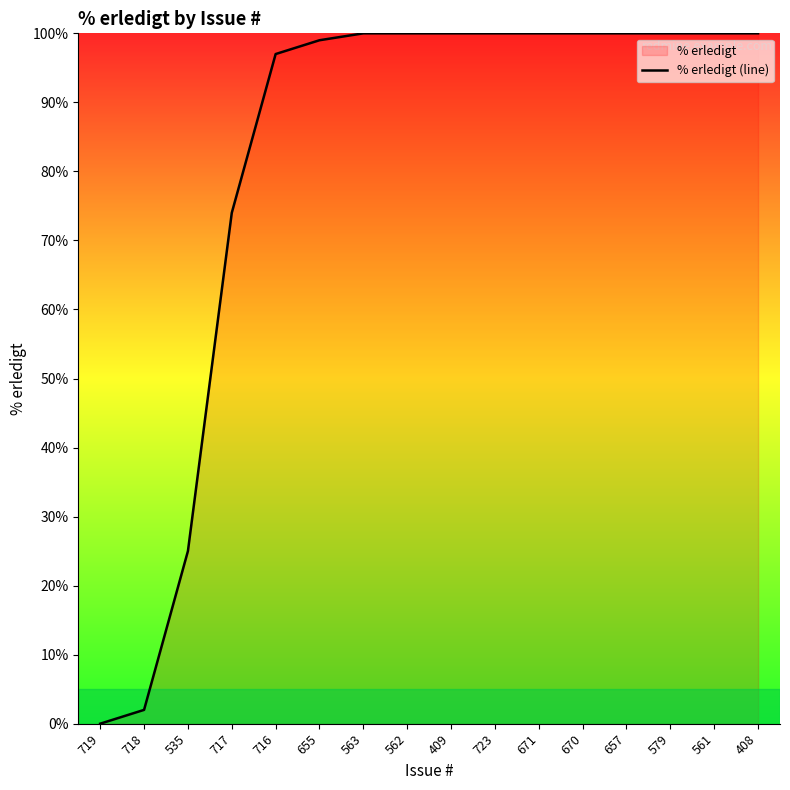

What is the value of the 2nd point from the left?

2